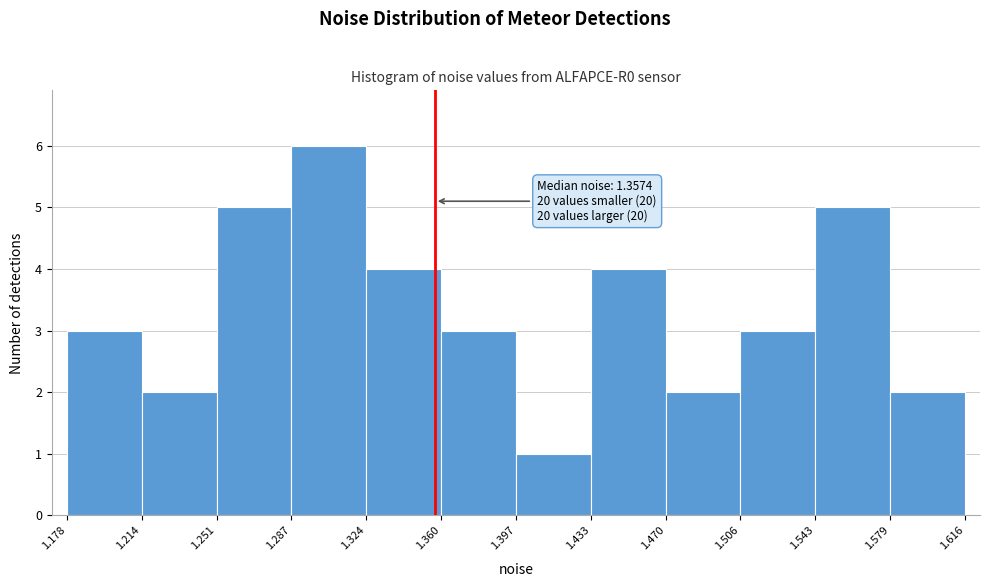

Which range on the x-axis has the tallest bar?

1.287 to 1.324